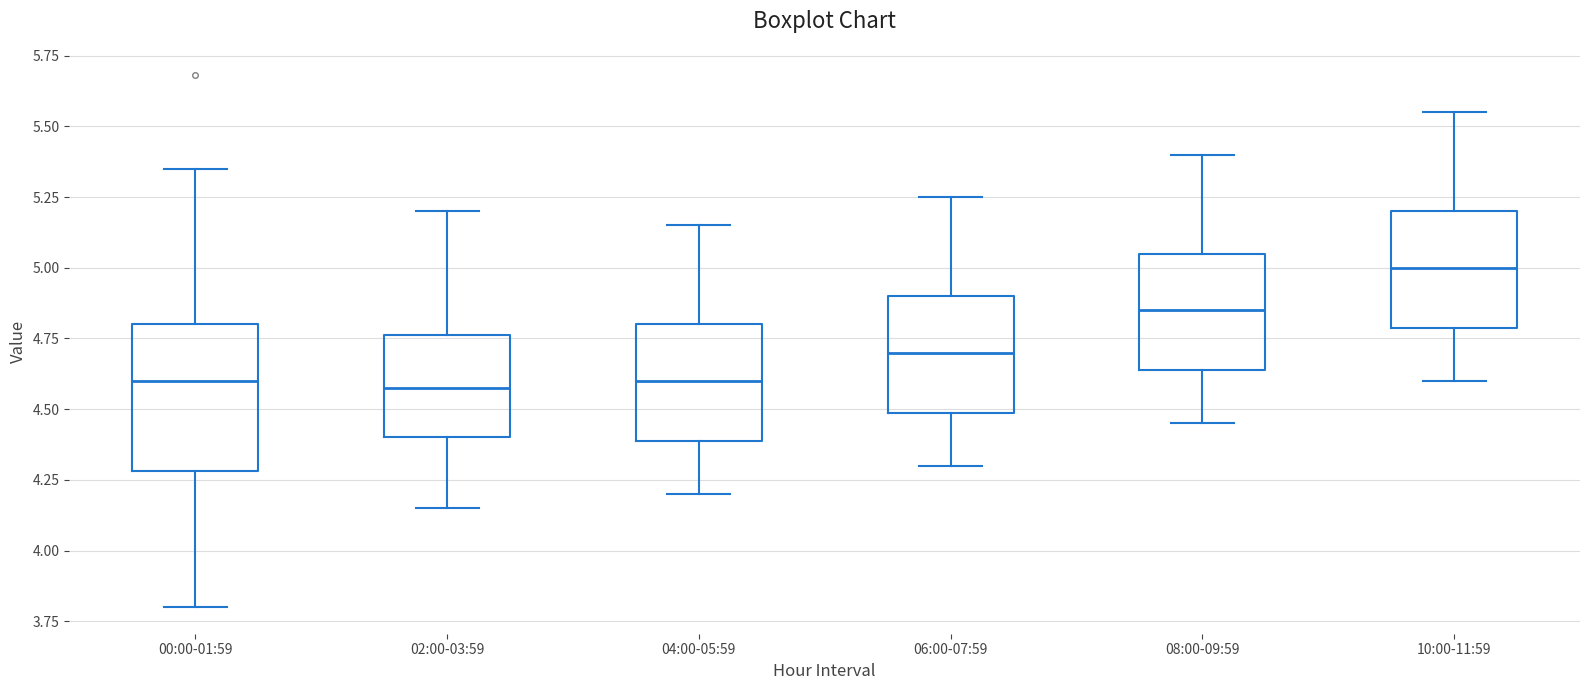

Comparing the boxes themselves (not the whiskers), which one is the tallest?

00:00-01:59